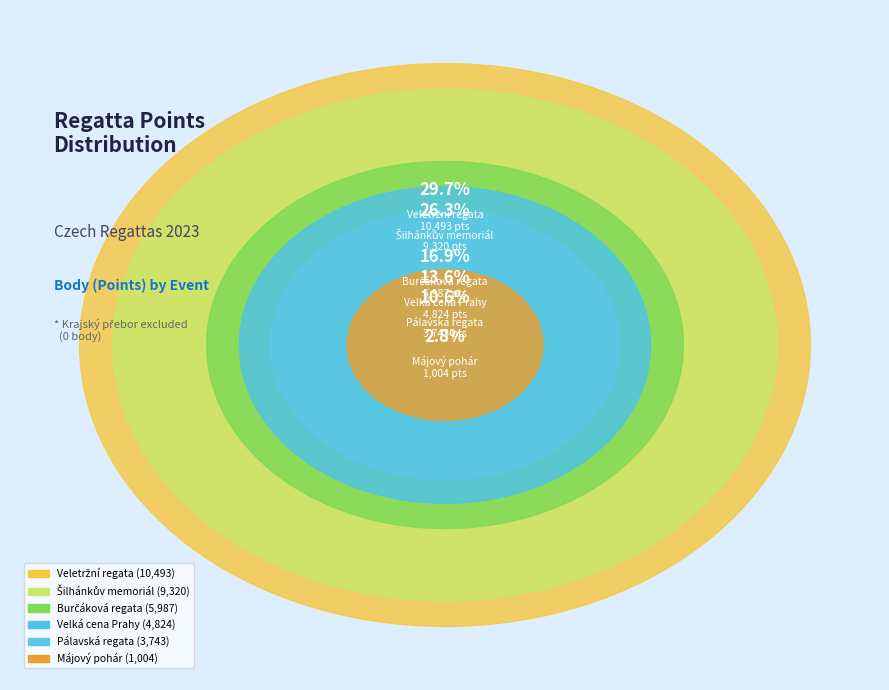

Which has a higher value, Burčáková regata or Májový pohár?

Burčáková regata